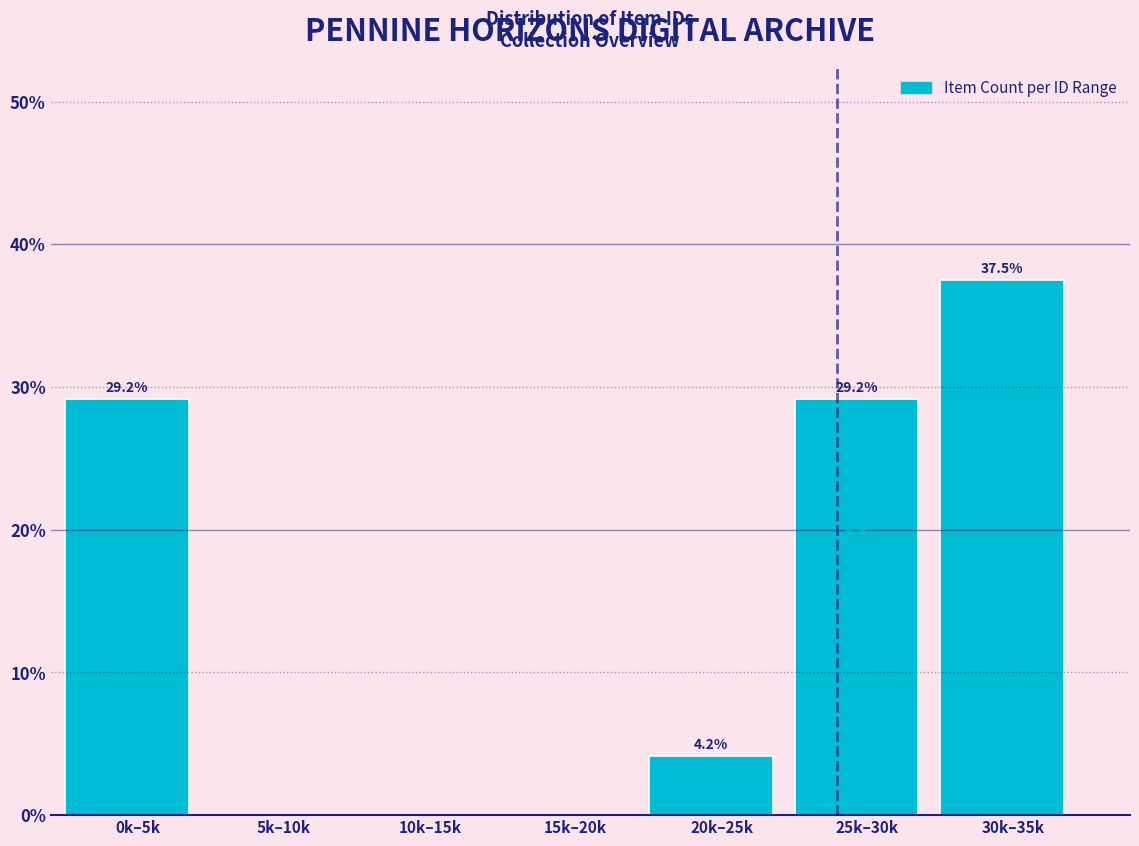

Reading right to left, what are all the values shown in this chart?

30k–35k=37.5	25k–30k=29.2	20k–25k=4.2	15k–20k=0.0	10k–15k=0.0	5k–10k=0.0	0k–5k=29.2